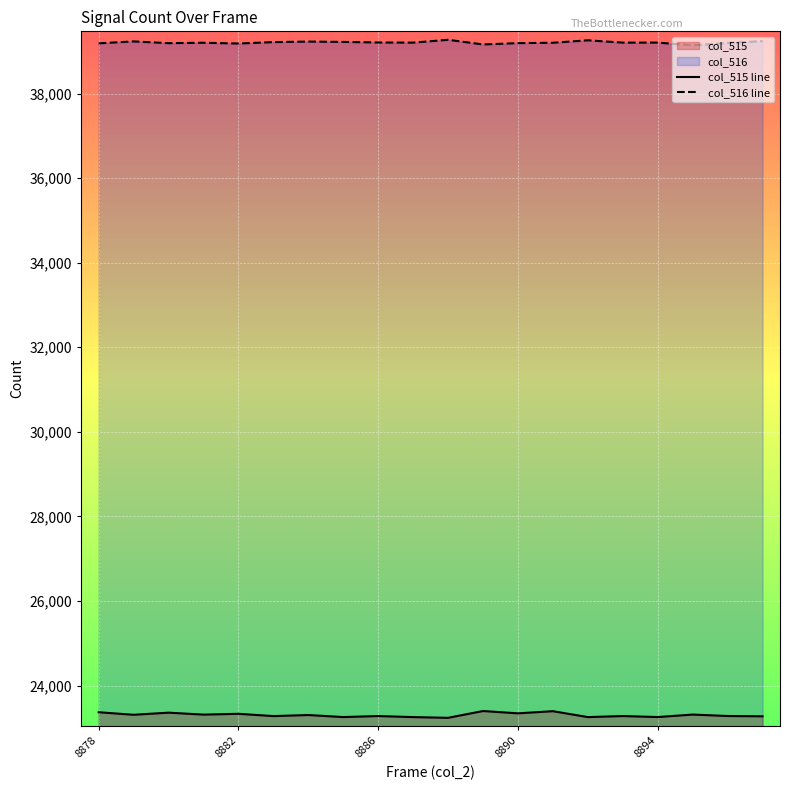

What is the value of the col_516 line point at the 2nd from the left?

39232